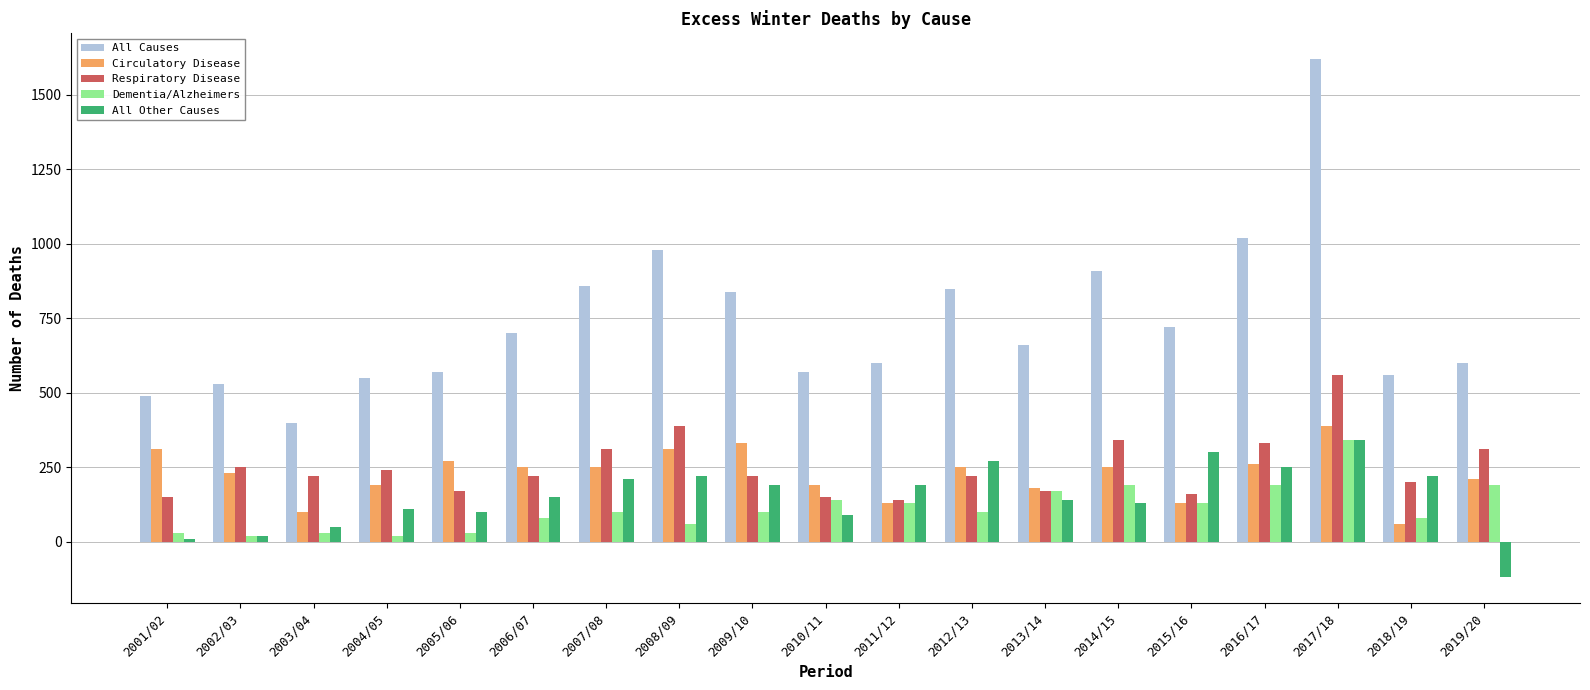

Reading left to right, list all the values displayed in this chart.

All Causes: 2001/02=490	2002/03=530	2003/04=400	2004/05=550	2005/06=570	2006/07=700	2007/08=860	2008/09=980	2009/10=840	2010/11=570	2011/12=600	2012/13=850	2013/14=660	2014/15=910	2015/16=720	2016/17=1020	2017/18=1620	2018/19=560	2019/20=600
Circulatory Disease: 2001/02=310	2002/03=230	2003/04=100	2004/05=190	2005/06=270	2006/07=250	2007/08=250	2008/09=310	2009/10=330	2010/11=190	2011/12=130	2012/13=250	2013/14=180	2014/15=250	2015/16=130	2016/17=260	2017/18=390	2018/19=60	2019/20=210
Respiratory Disease: 2001/02=150	2002/03=250	2003/04=220	2004/05=240	2005/06=170	2006/07=220	2007/08=310	2008/09=390	2009/10=220	2010/11=150	2011/12=140	2012/13=220	2013/14=170	2014/15=340	2015/16=160	2016/17=330	2017/18=560	2018/19=200	2019/20=310
Dementia/Alzheimers: 2001/02=30	2002/03=20	2003/04=30	2004/05=20	2005/06=30	2006/07=80	2007/08=100	2008/09=60	2009/10=100	2010/11=140	2011/12=130	2012/13=100	2013/14=170	2014/15=190	2015/16=130	2016/17=190	2017/18=340	2018/19=80	2019/20=190
All Other Causes: 2001/02=10	2002/03=20	2003/04=50	2004/05=110	2005/06=100	2006/07=150	2007/08=210	2008/09=220	2009/10=190	2010/11=90	2011/12=190	2012/13=270	2013/14=140	2014/15=130	2015/16=300	2016/17=250	2017/18=340	2018/19=220	2019/20=-120